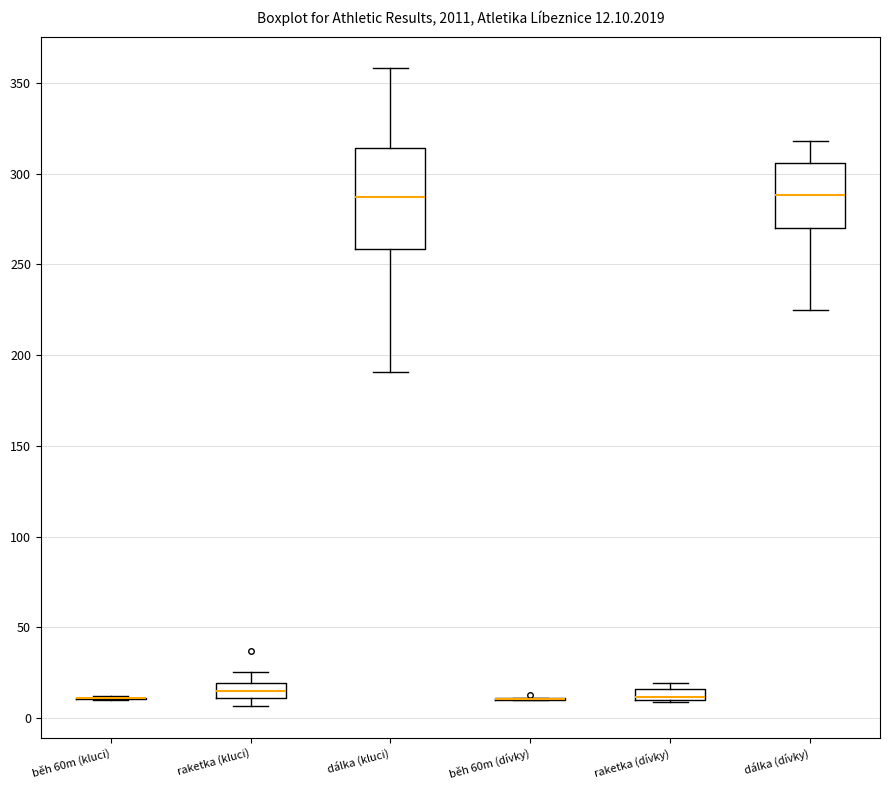

Comparing the boxes themselves (not the whiskers), which one is the tallest?

dálka (kluci)